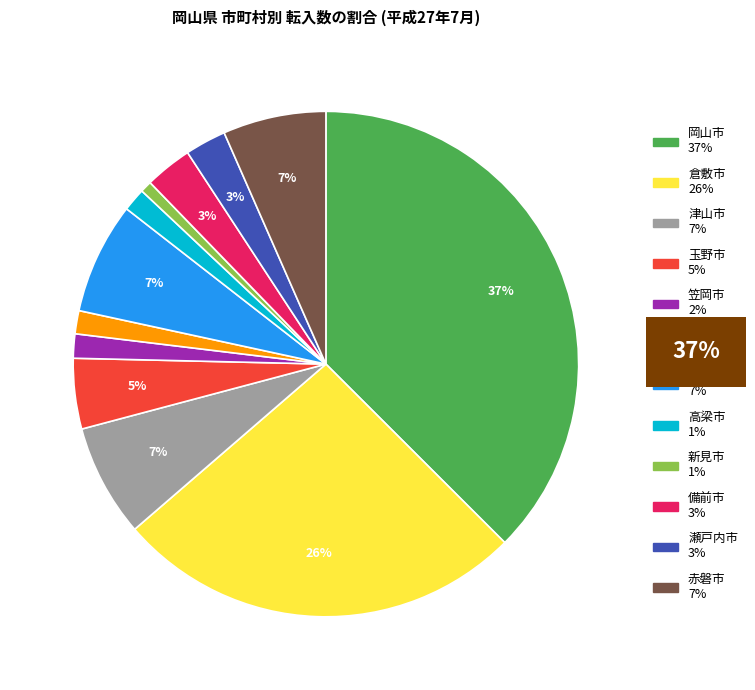

How many segments does this pie chart have?

12